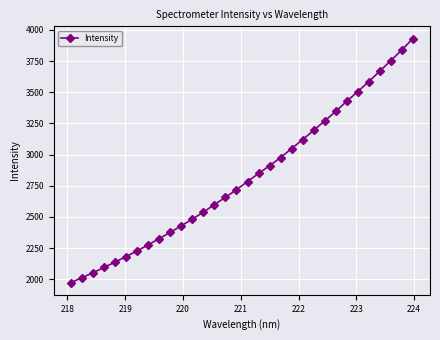

What is the value of the 9th point from the left?

2326.7